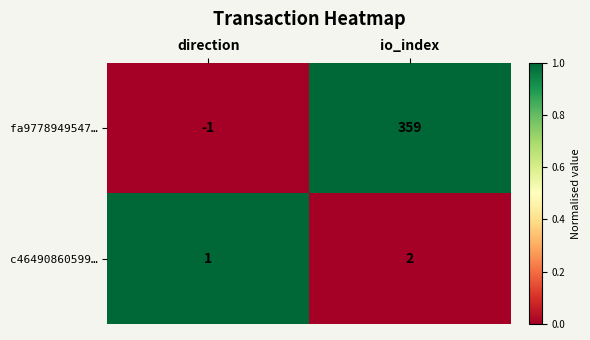

The value of fa9778949547… at io_index is 359. True or false?

True